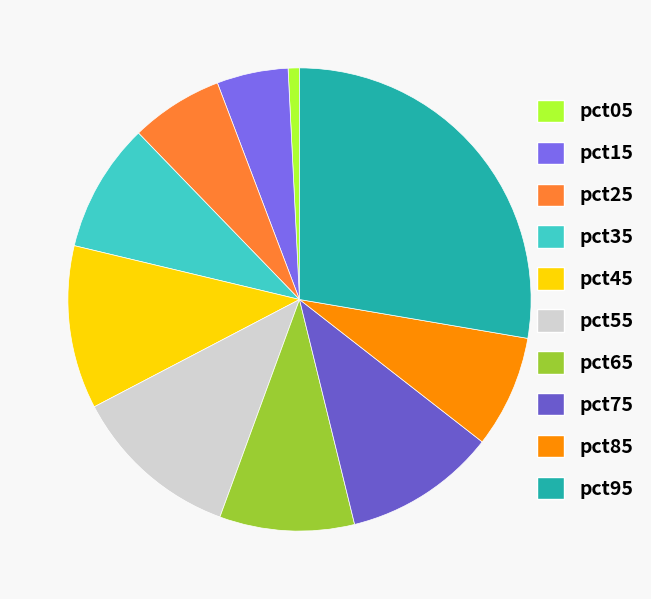

Count the number of slices in the pie.

10